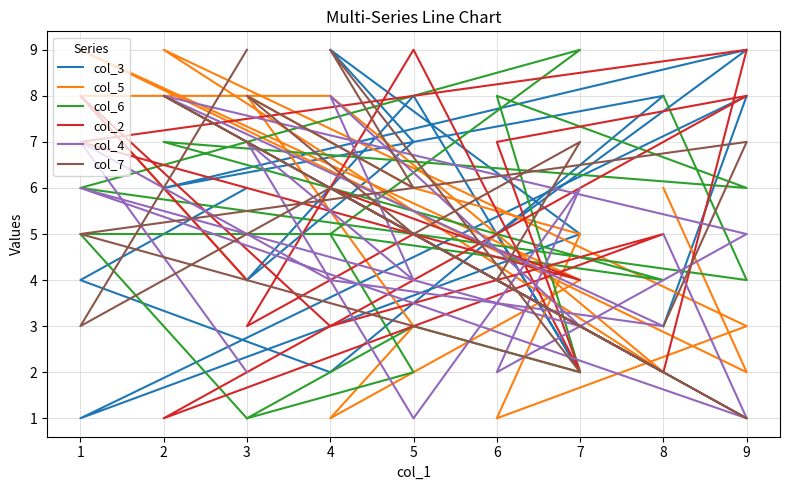

The value of col_3 at 9 is 4. True or false?

False